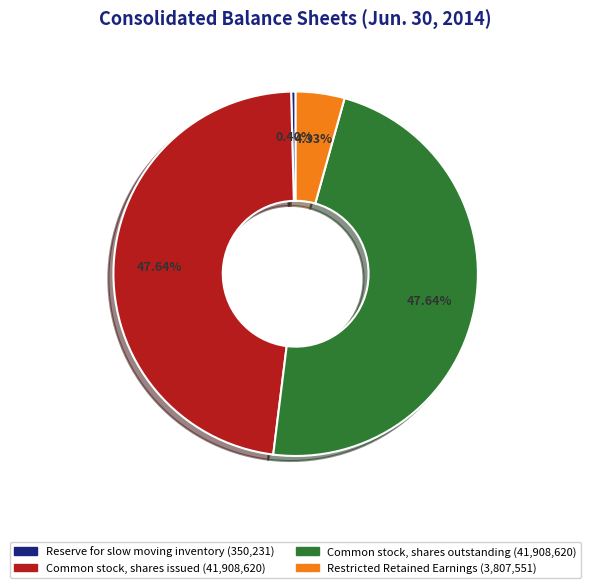

To the nearest percent, what is the difference between the Common stock, shares outstanding and Restricted Retained Earnings slice percentages?

43%